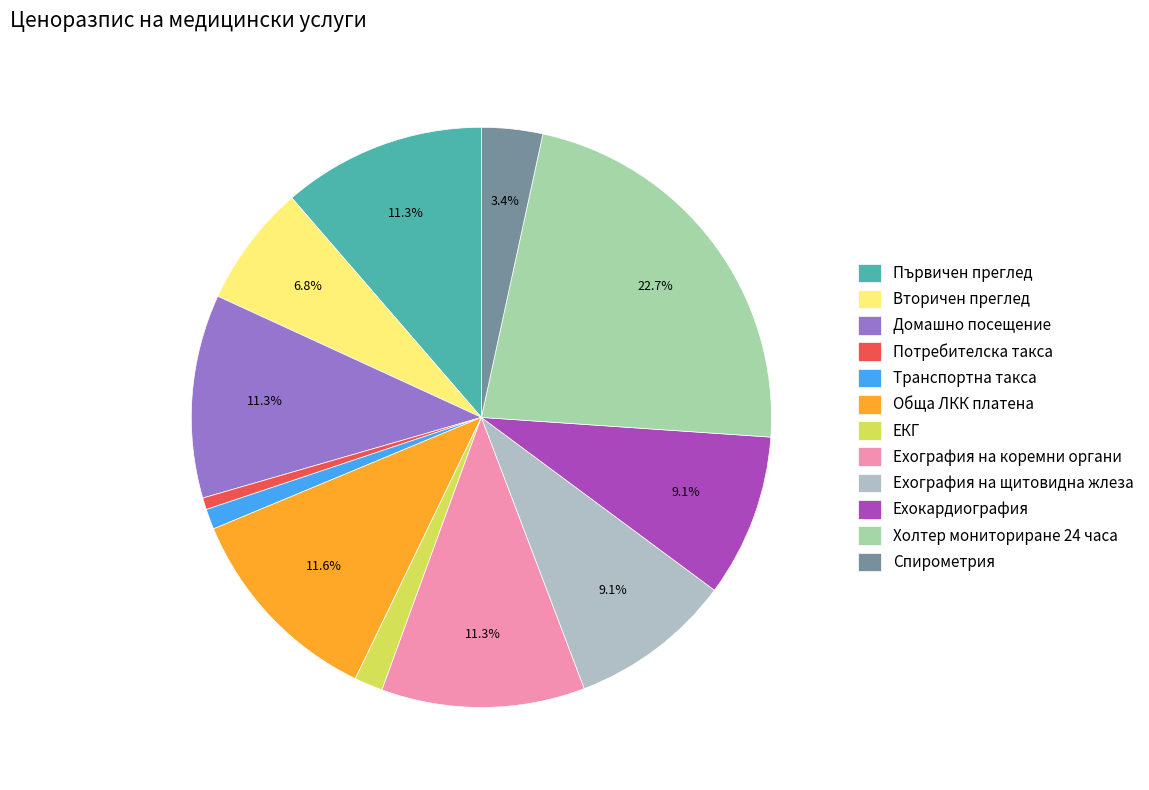

Count the number of slices in the pie.

12